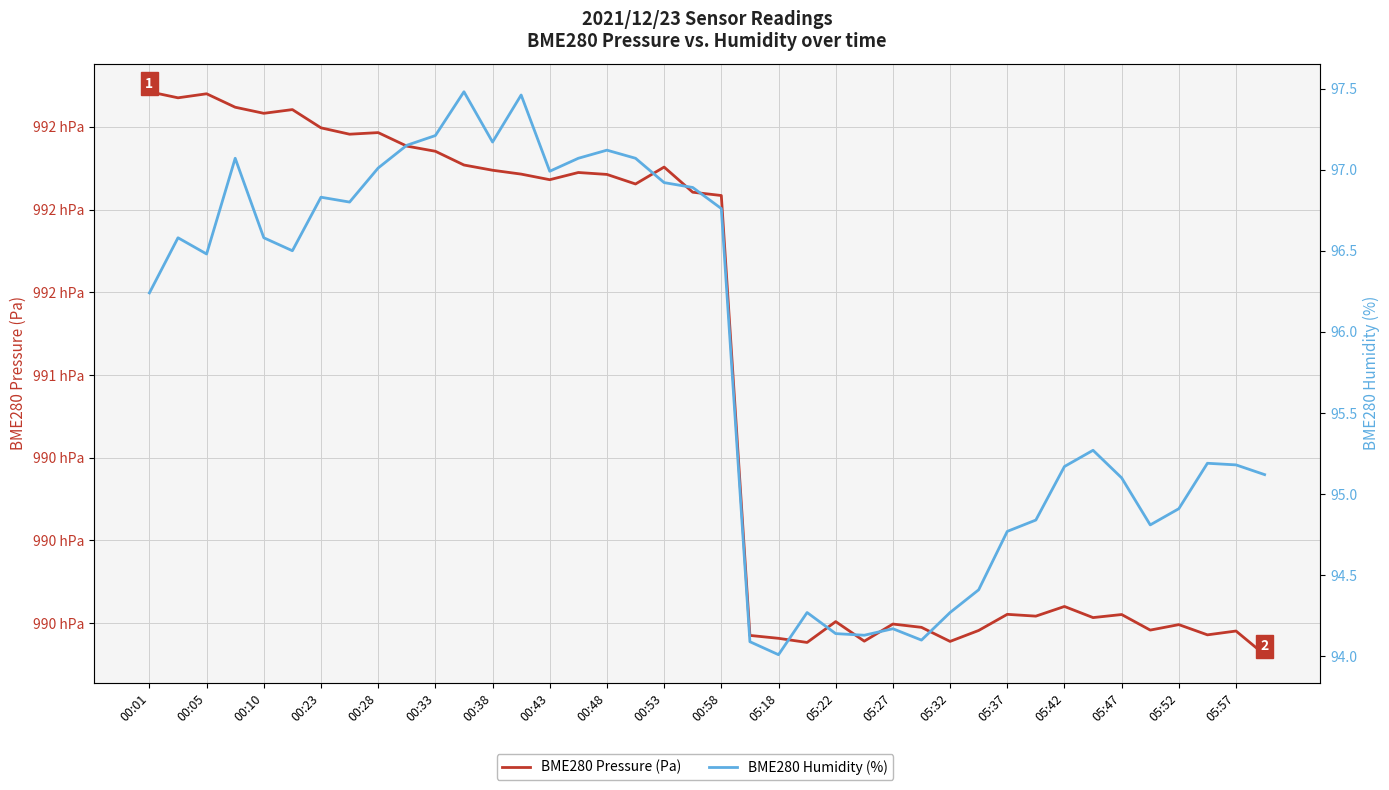

What is the average value of the BME280 Pressure (Pa) series?

99099.6